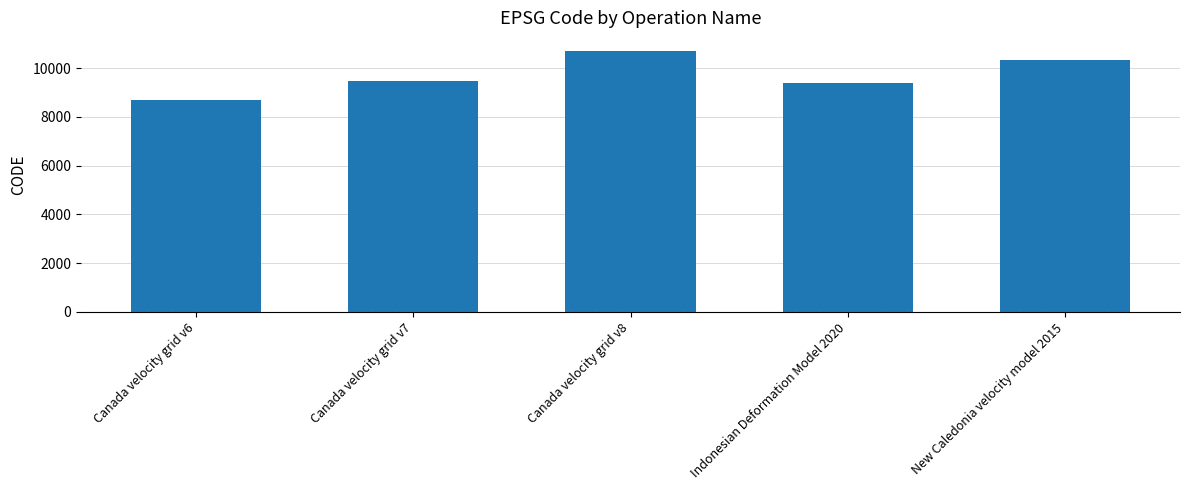

What is the ratio of the value at New Caledonia velocity model 2015 to the value at Canada velocity grid v6?

1.2